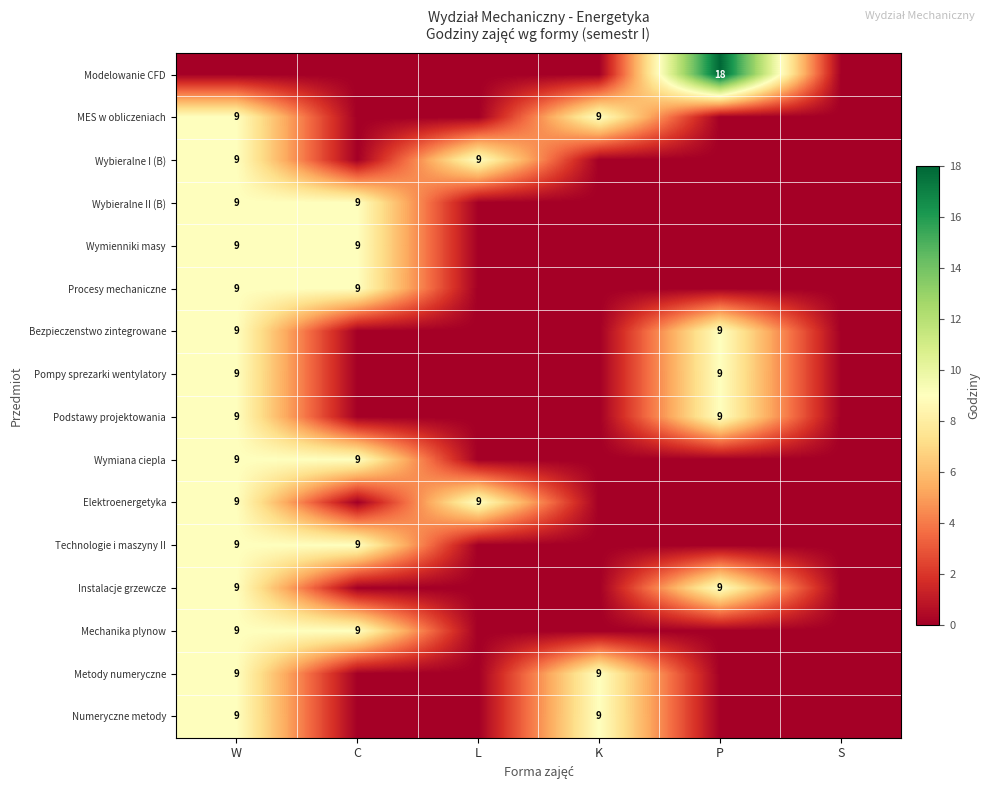

The Instalacje grzewcze series shows 9 at W. True or false?

True